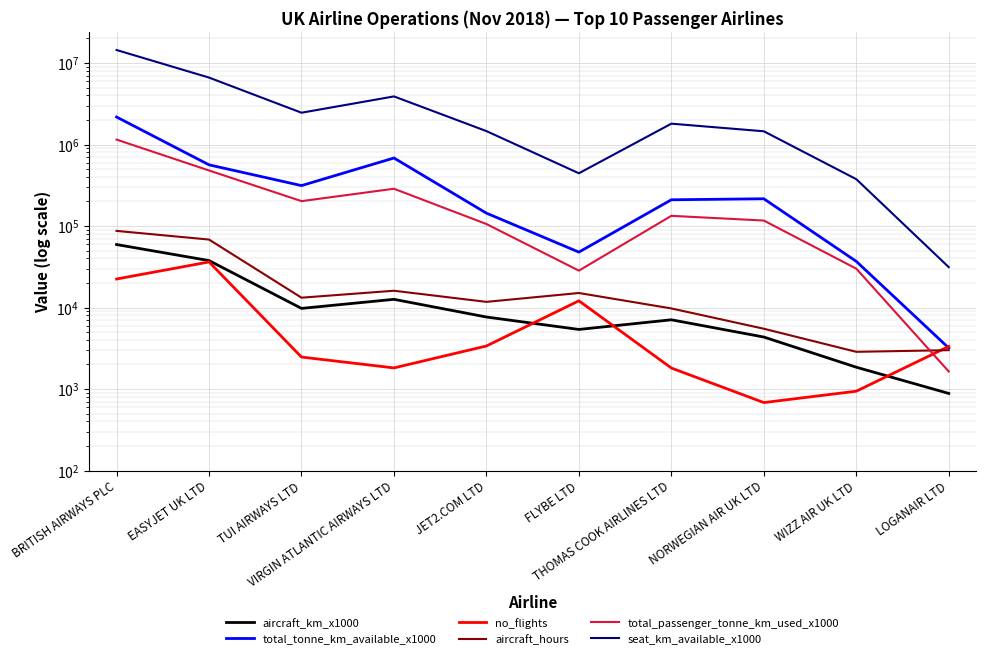

What is the label of the 3rd point from the left?

TUI AIRWAYS LTD